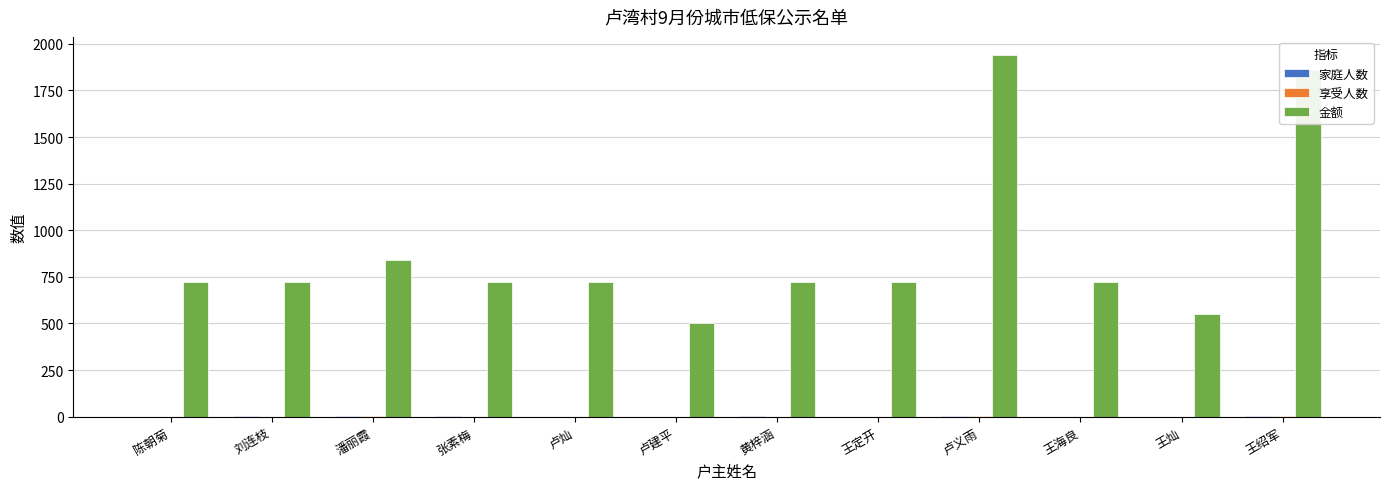

Which series has the largest total across all categories?

金额